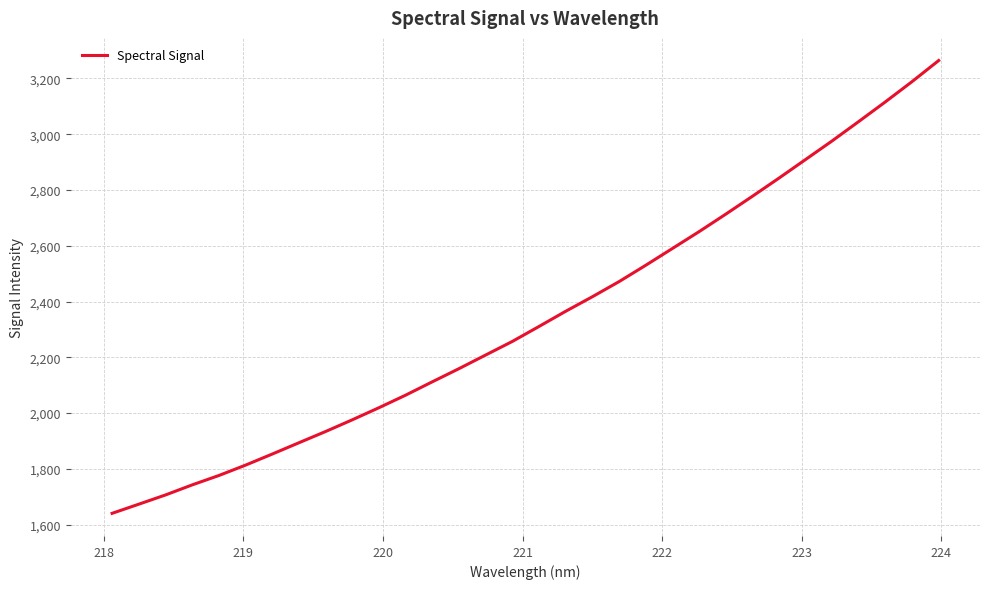

How many distinct data groups are displayed?

1